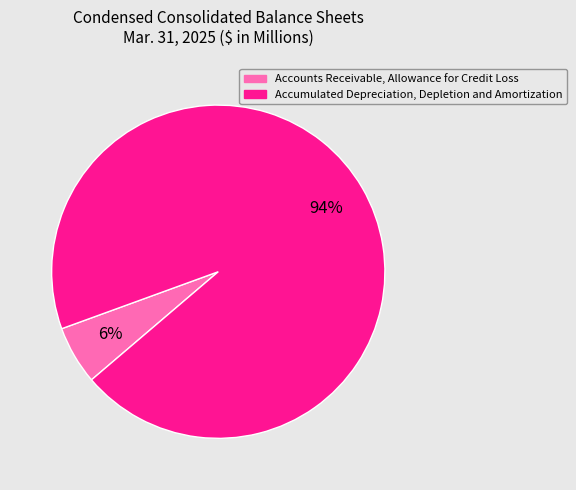

To the nearest percent, what is the combined percentage of Accounts Receivable, Allowance for Credit Loss and Accumulated Depreciation, Depletion and Amortization?

100%